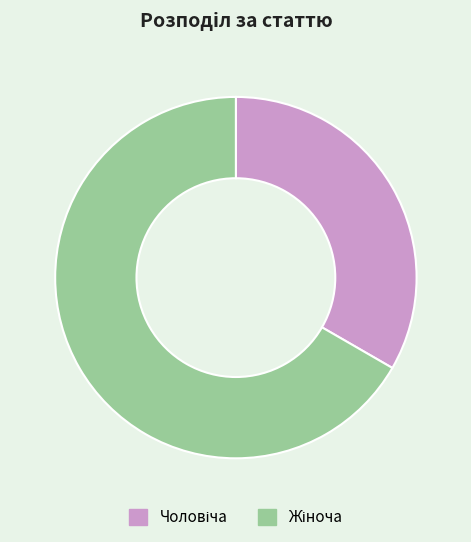

Does any single category account for the majority?

Yes